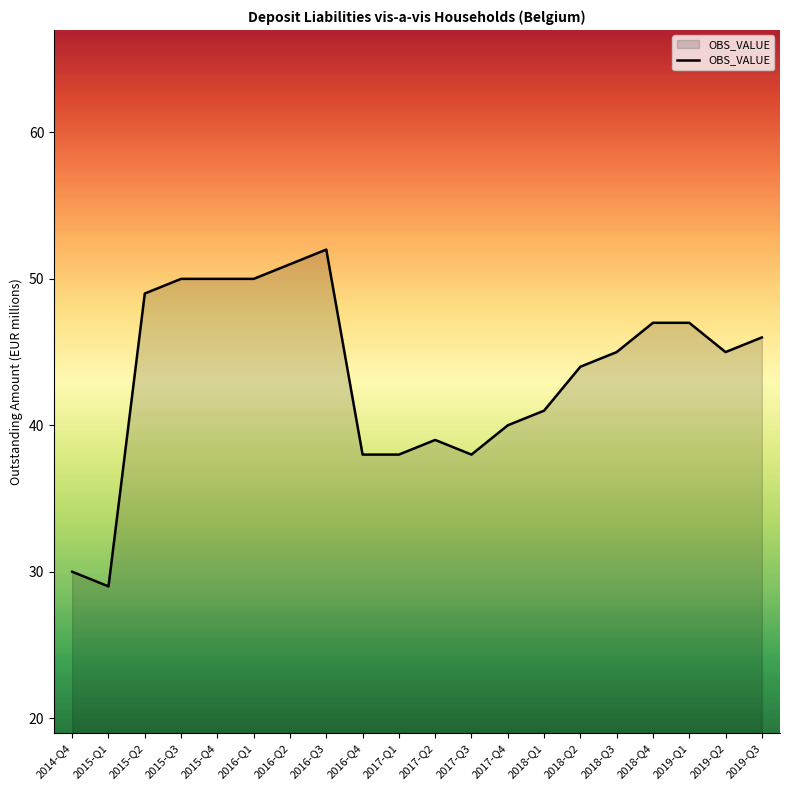

The value at 2015-Q1 is 29. True or false?

True